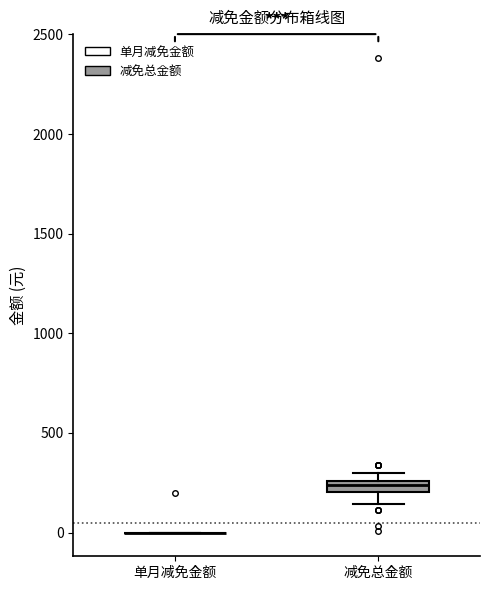

Which box is the tallest, from its lower edge to its upper edge?

减免总金额